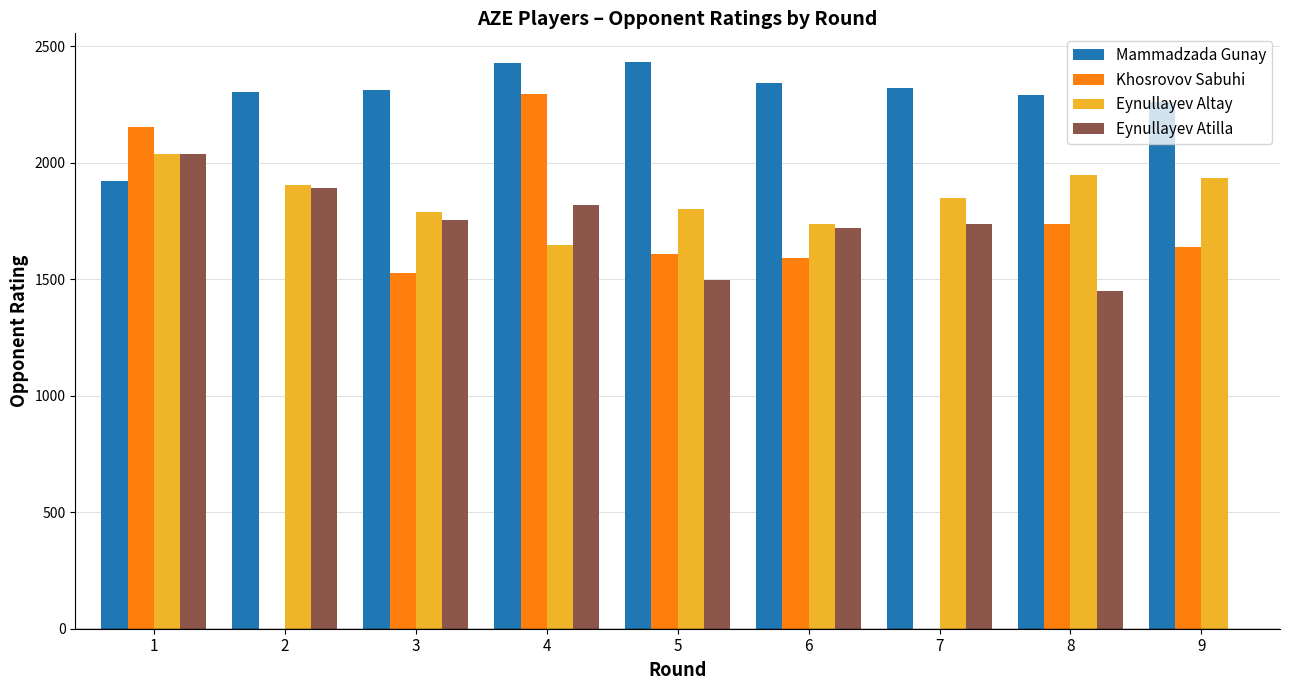

Is the value of Eynullayev Altay at 6 greater than the value of Eynullayev Atilla at 1?

No